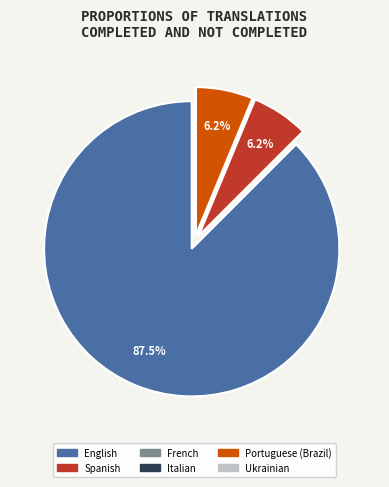

To the nearest percent, what percentage of the pie is Portuguese (Brazil)?

6%